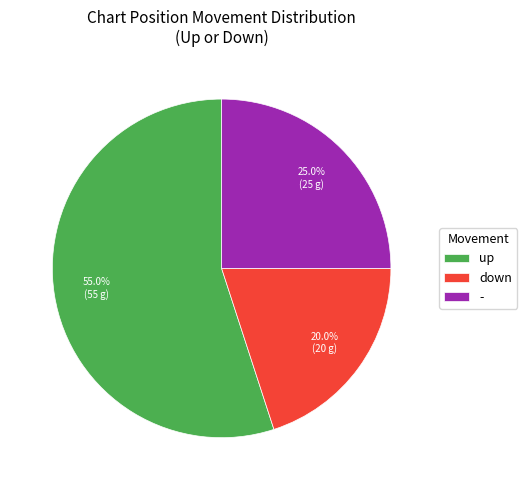

To the nearest percent, what portion does - represent?

25%